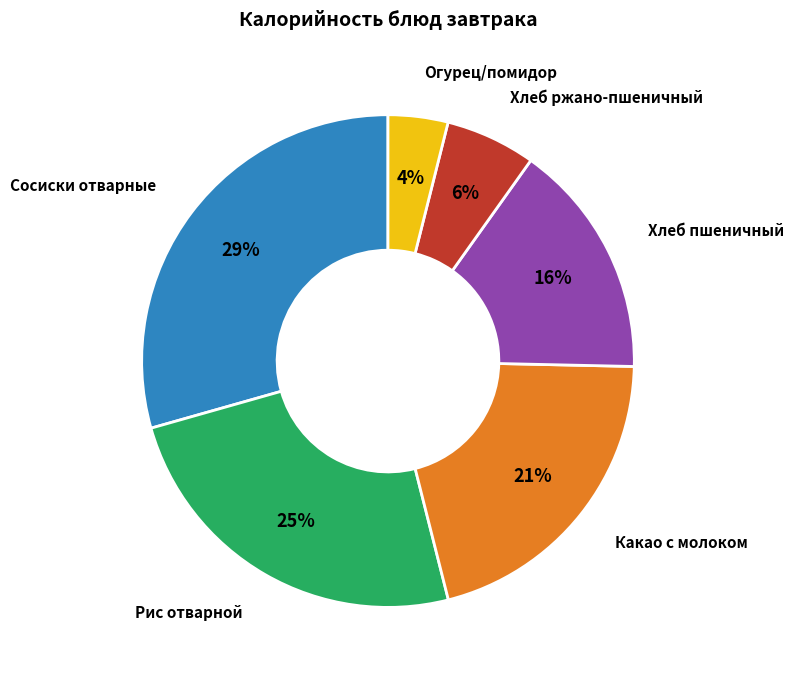

To the nearest percent, what is the difference between the largest and smallest slice percentages?

25%